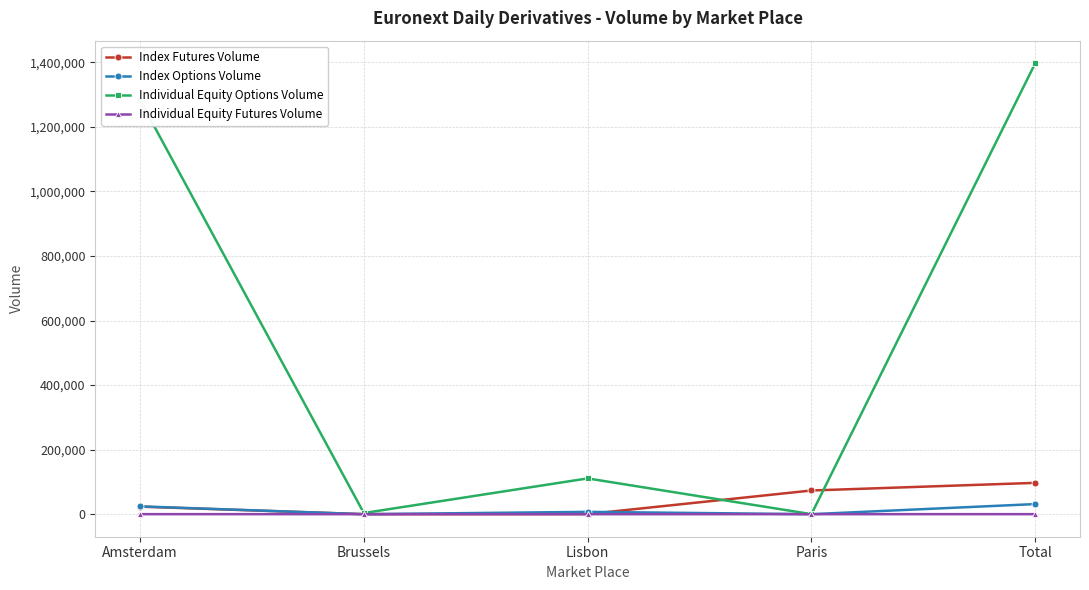

True or false: Index Futures Volume has a value of 73390 at Paris.

True